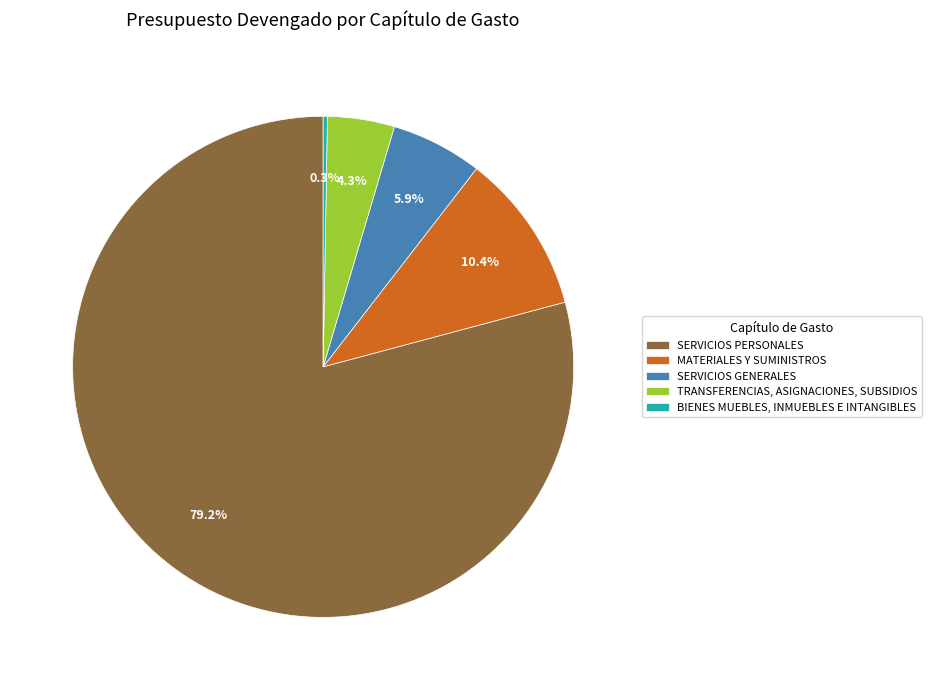

Is there any slice that represents more than half of the pie?

Yes